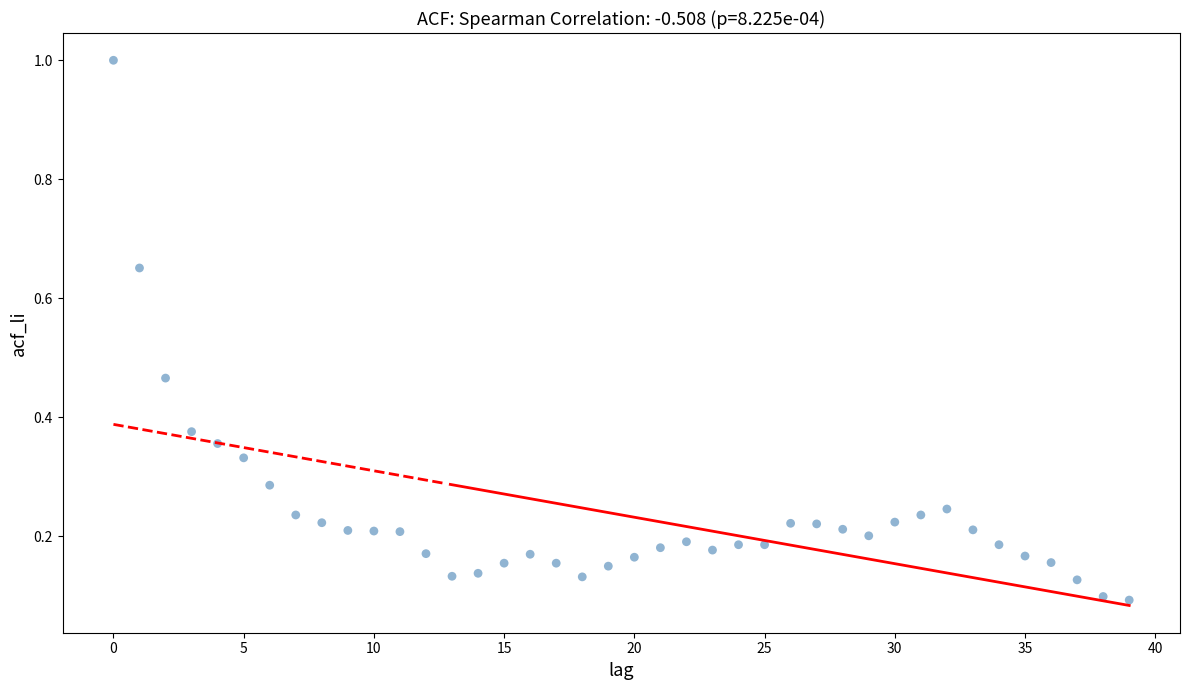

What is the range of Y values (max minus min)?

0.9